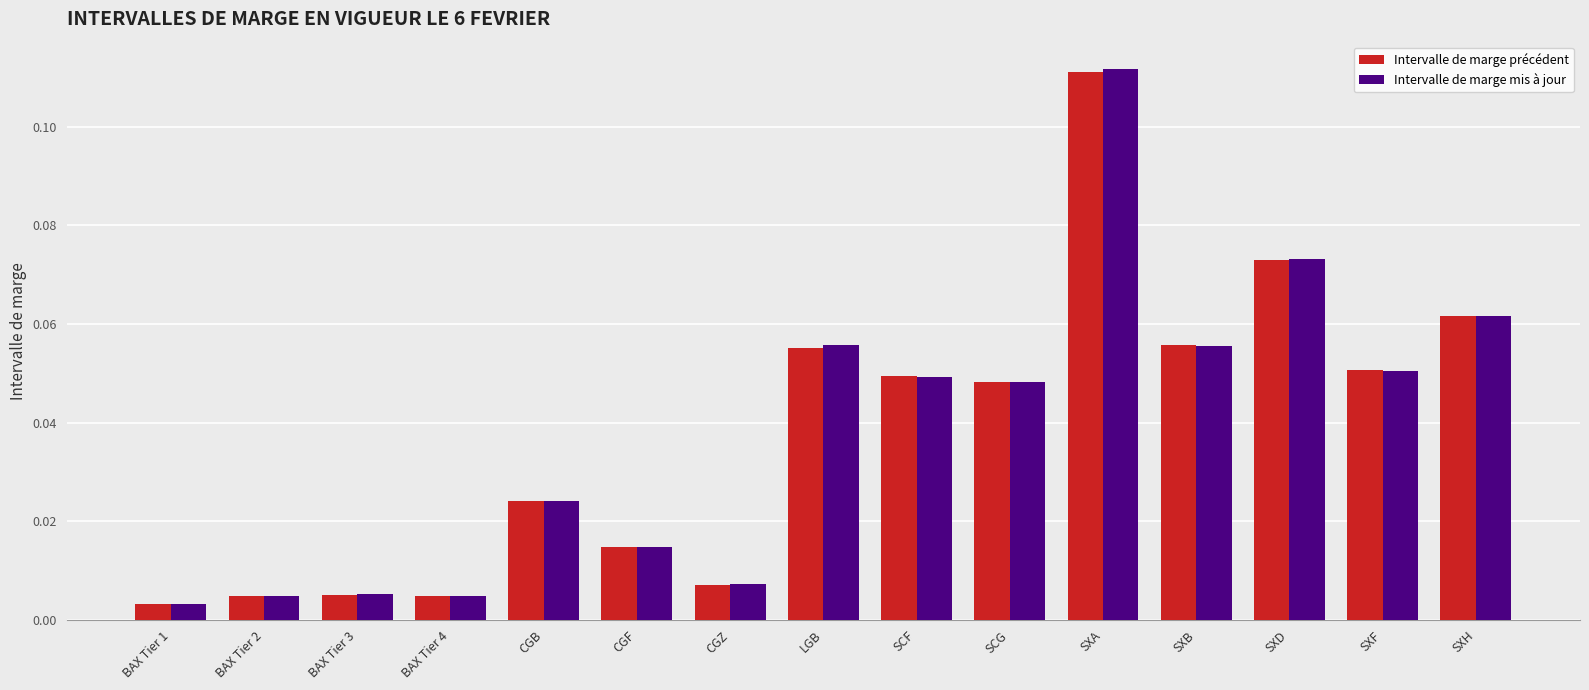

Is the value of Intervalle de marge précédent at SCF greater than the value of Intervalle de marge mis à jour at SXA?

No